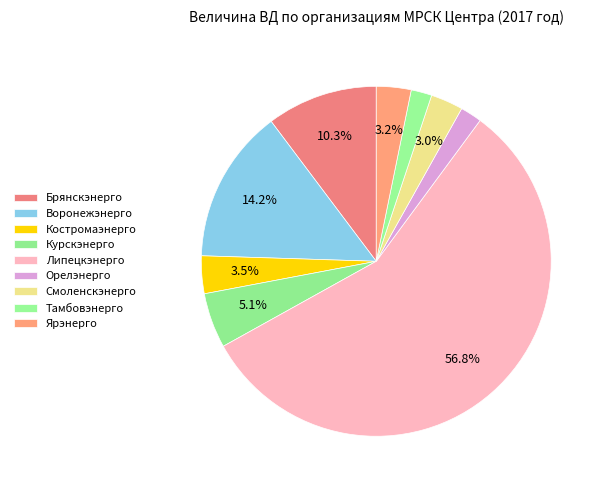

Which category has the smallest portion of the pie?

Тамбовэнерго